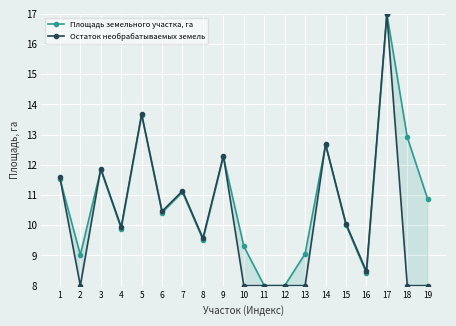

How many data points in Площадь земельного участка, га are above 10?

11